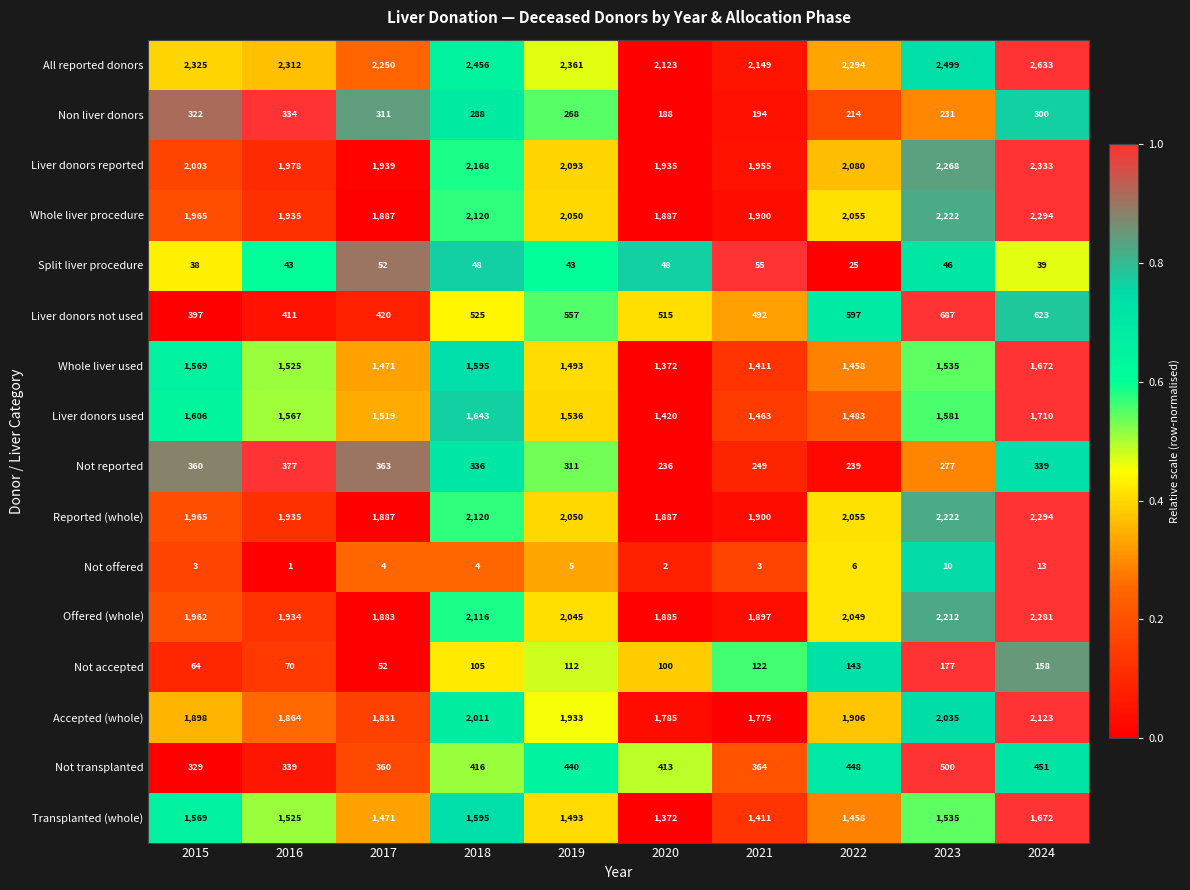

List the labels in order of Liver donors used value, largest first.

2024, 2018, 2015, 2023, 2016, 2019, 2017, 2022, 2021, 2020